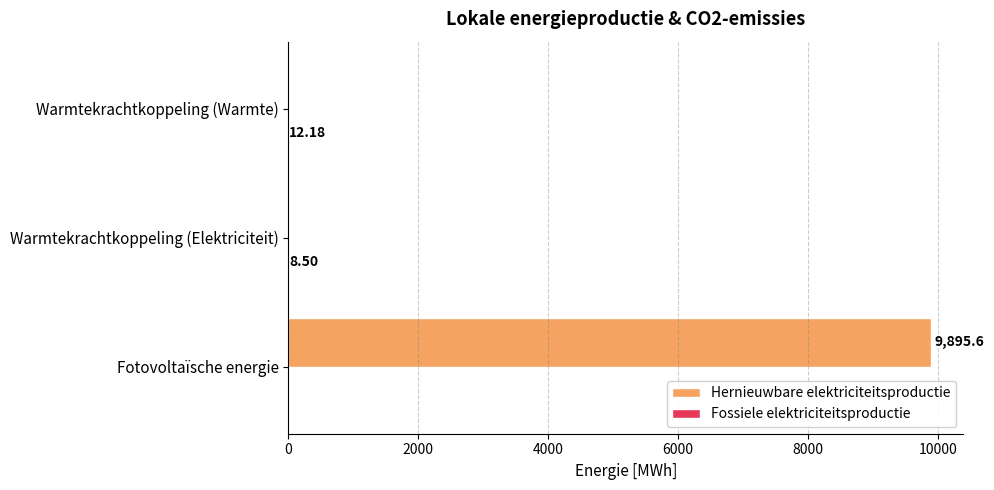

What is the sum of all Hernieuwbare elektriciteitsproductie values?

9895.6